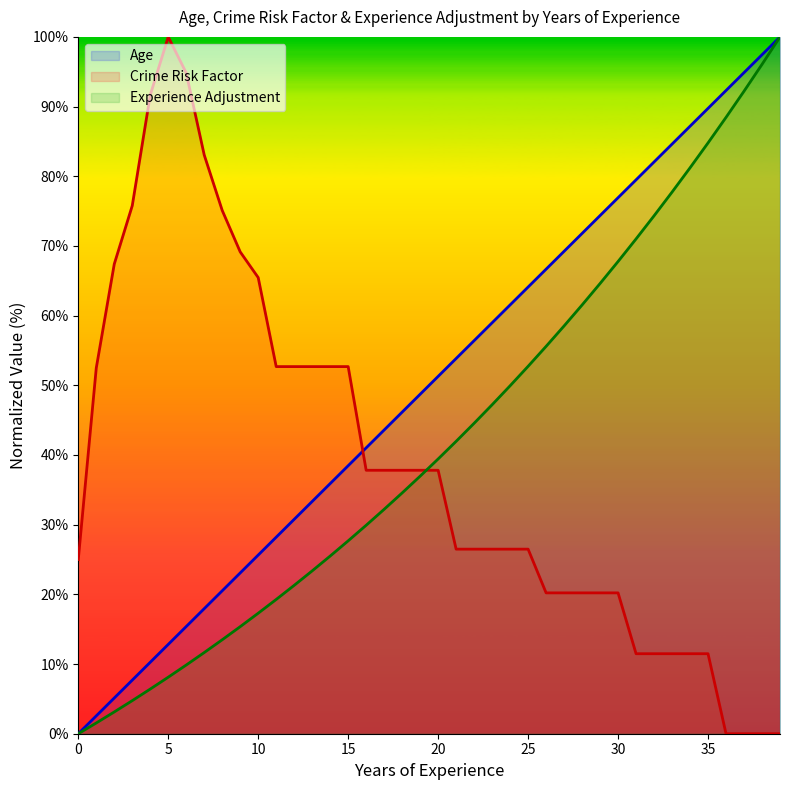

At how many categories does at least one series exceed 88?

8